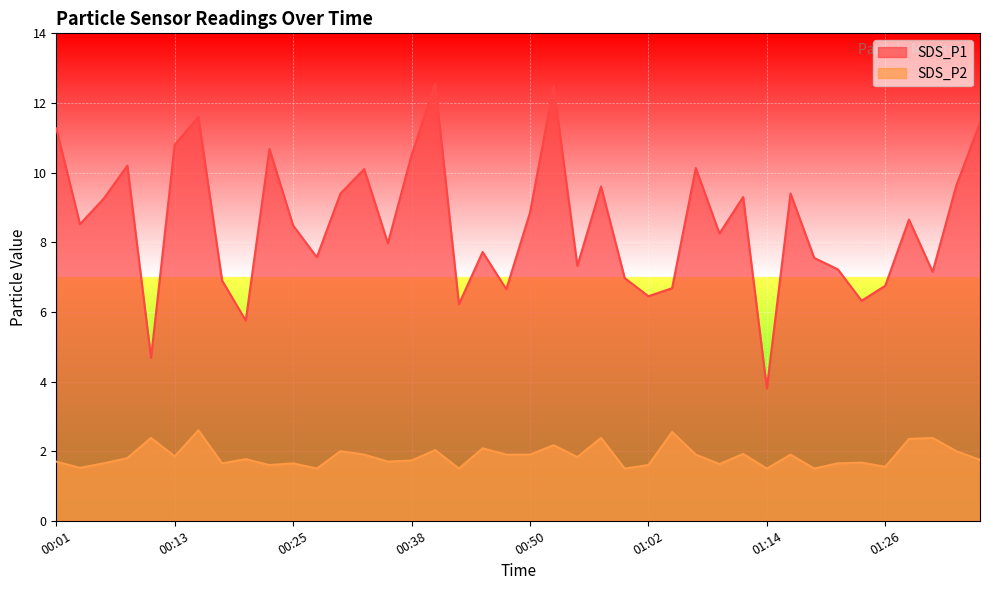

Read the SDS_P2 value at 00:40.

2.0